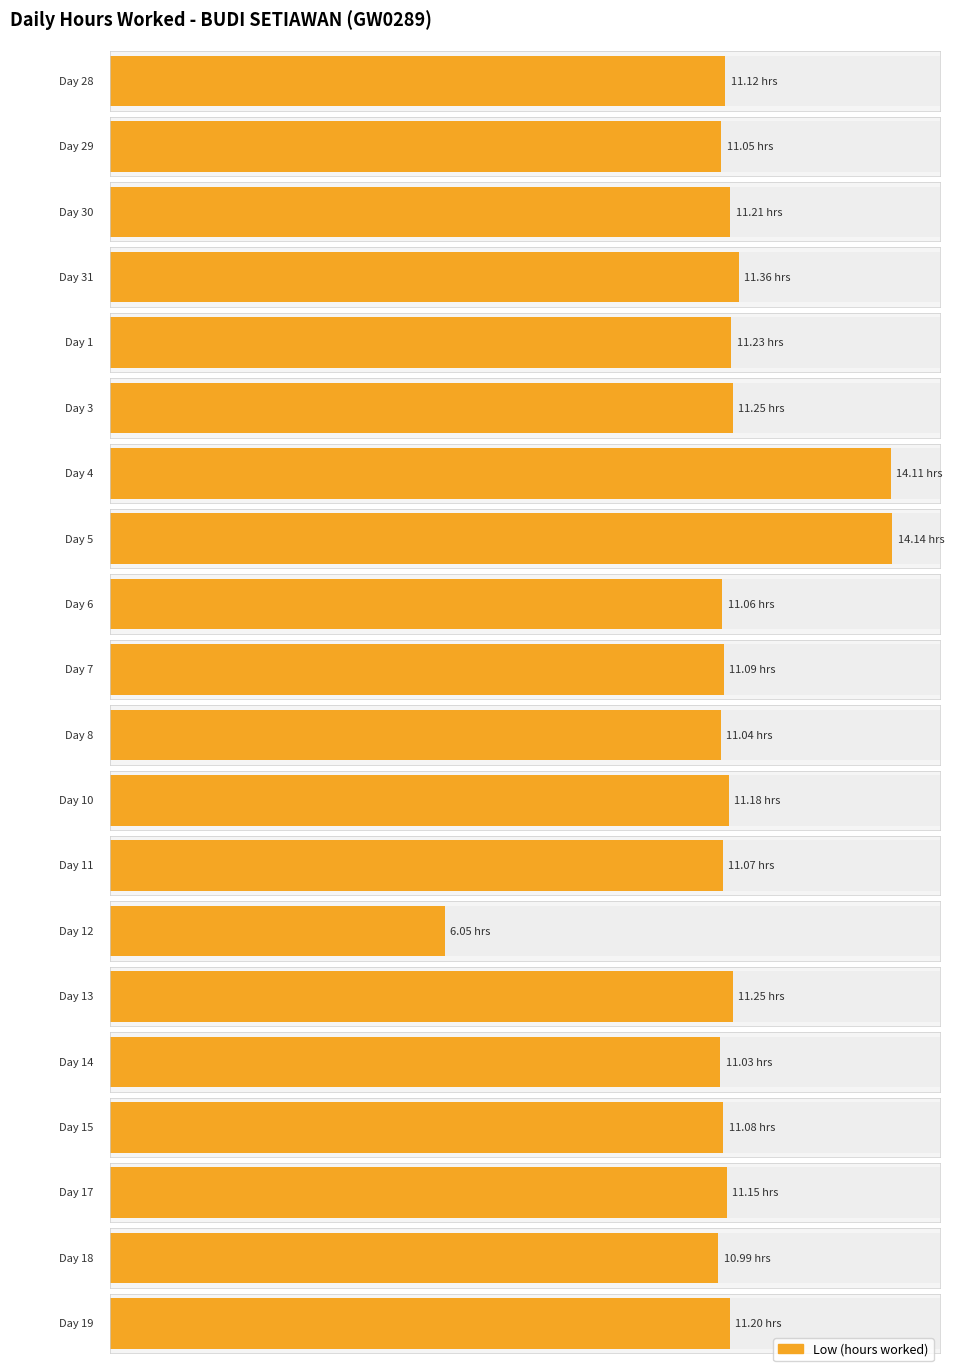

What position from the right is 14?

5